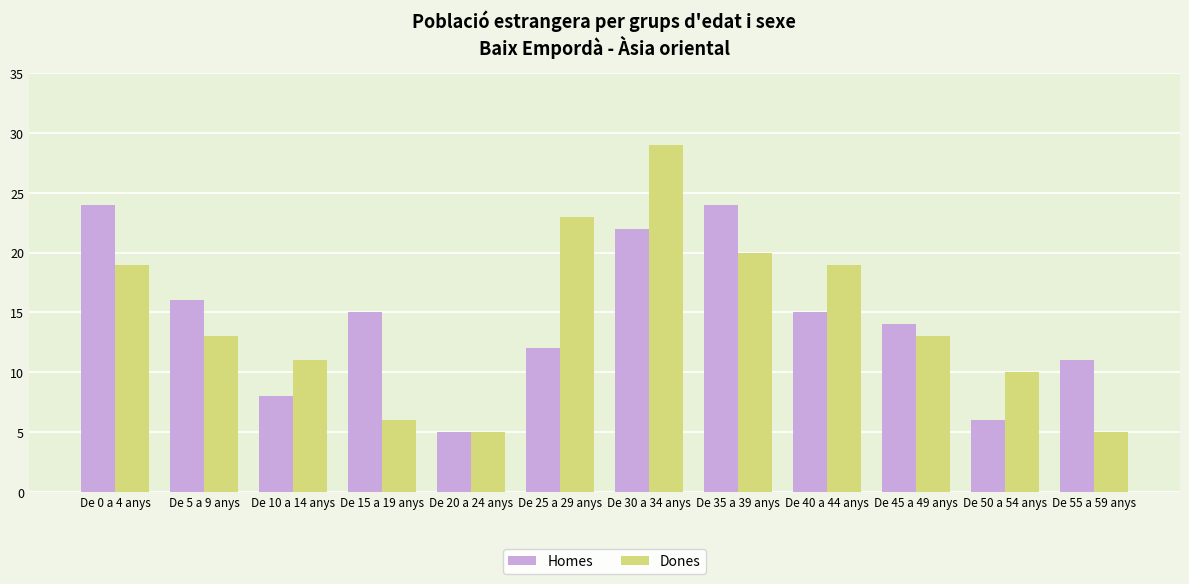

What is the minimum value shown in the chart?

5